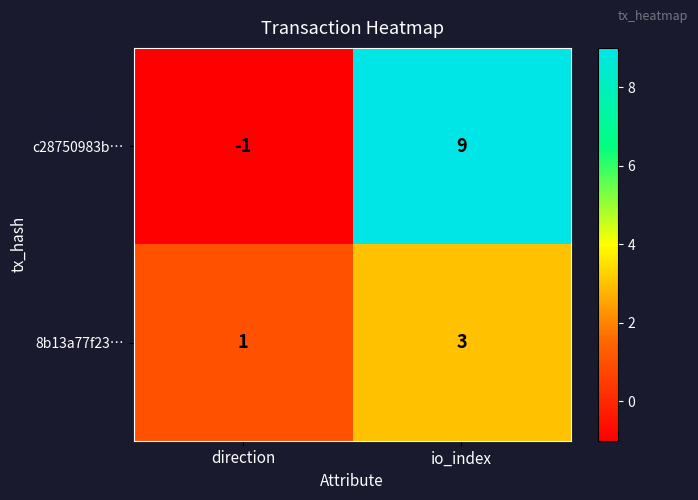

At how many categories does at least one series exceed 7?

1